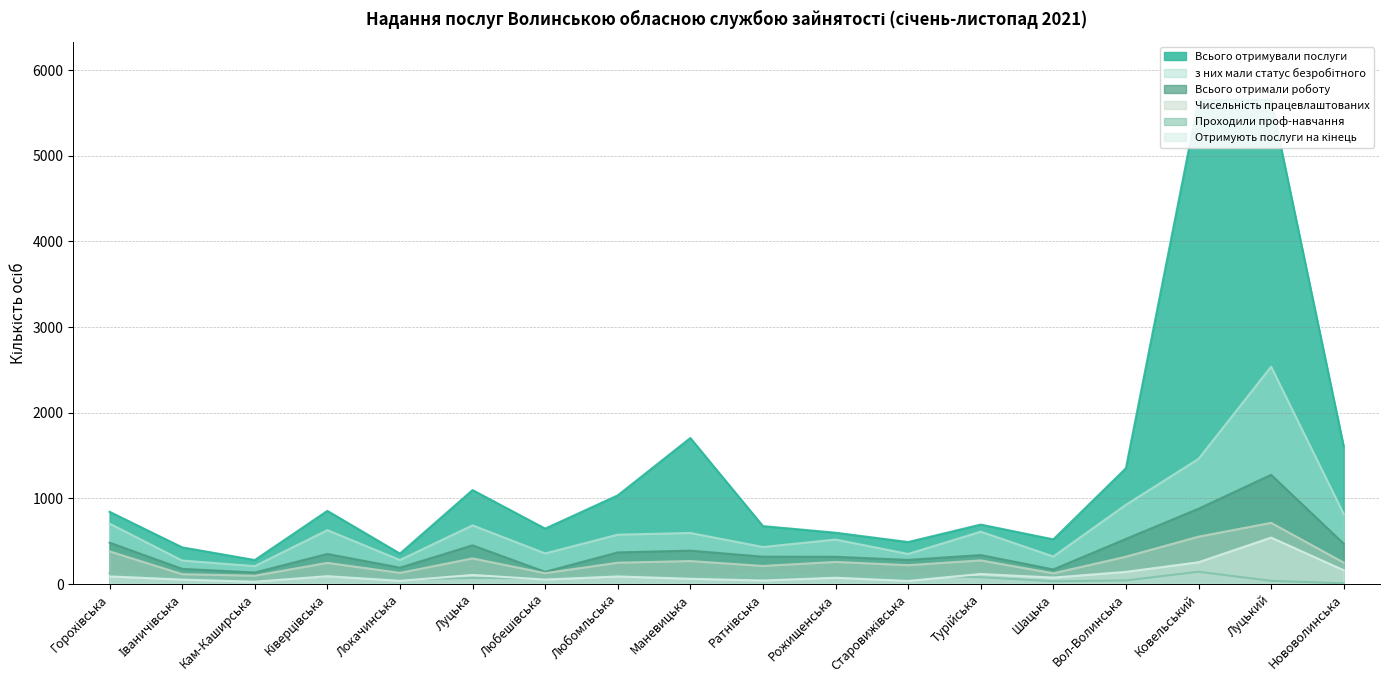

Rank the series by their maximum value, from lowest to highest.

Проходили проф-навчання, Отримують послуги на кінець, Чисельність працевлаштованих, Всього отримали роботу, з них мали статус безробітного, Всього отримували послуги